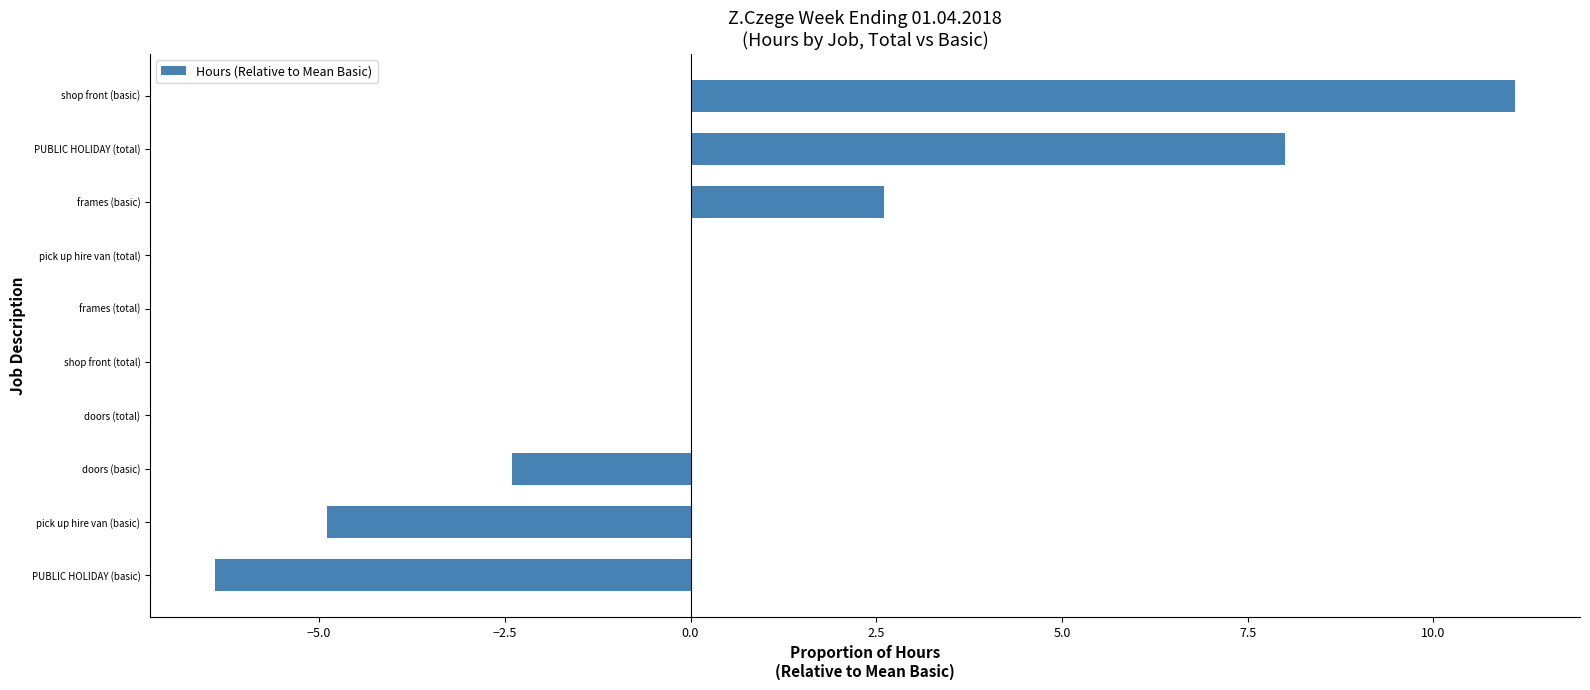

Which label corresponds to the largest value in the chart?

shop front (basic)